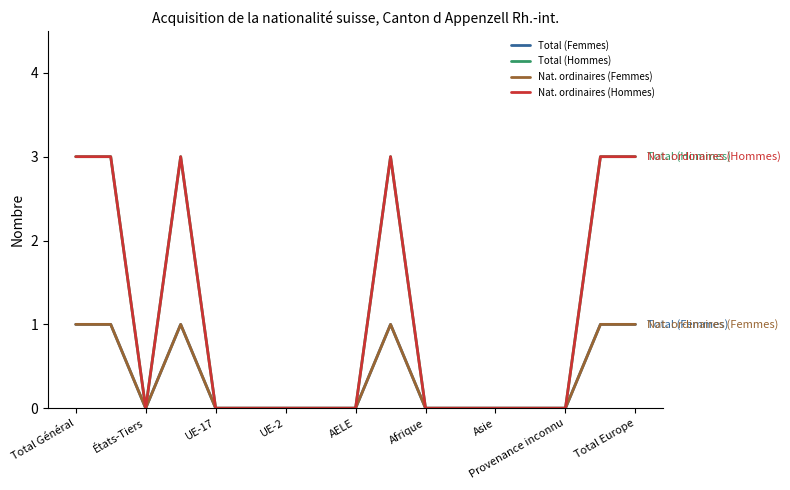

At which label is Total (Hommes) closest to 1?

États-Tiers